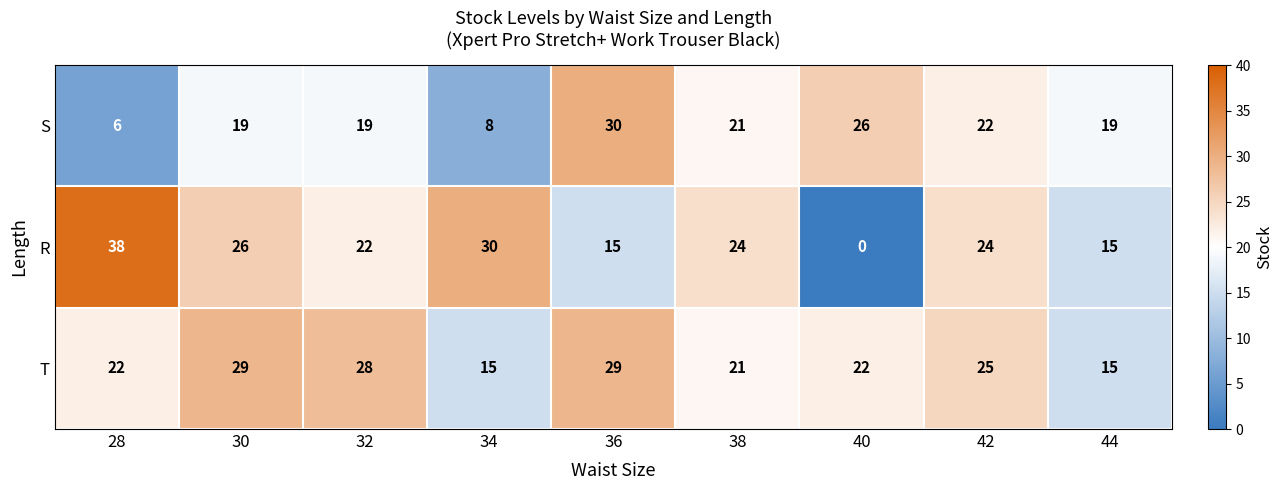

Which series has the largest total across all categories?

T